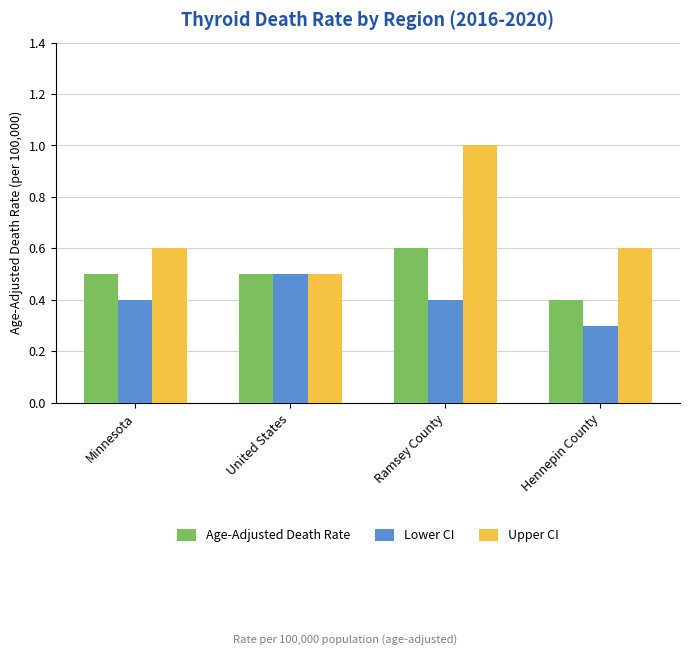

Is the value of Lower CI at Ramsey County greater than the value of Upper CI at United States?

No